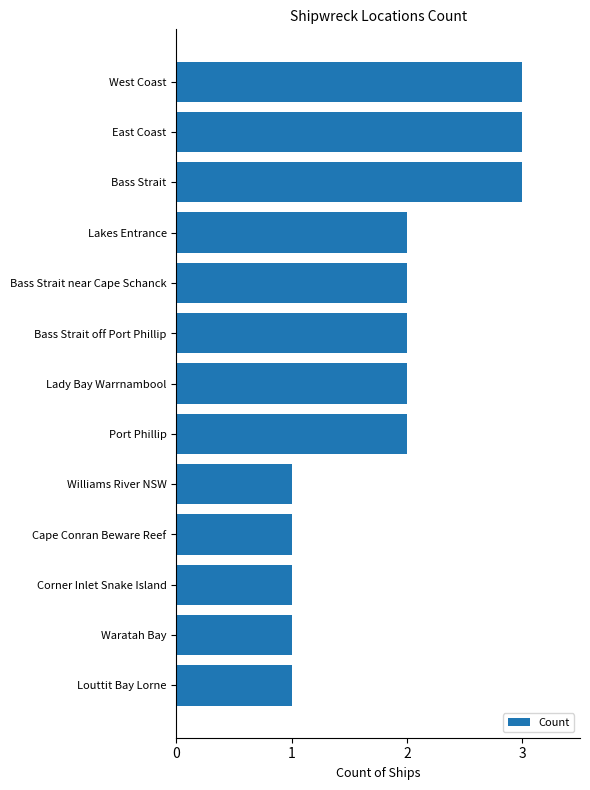

Are the bars grouped side by side (vs. stacked)?

No